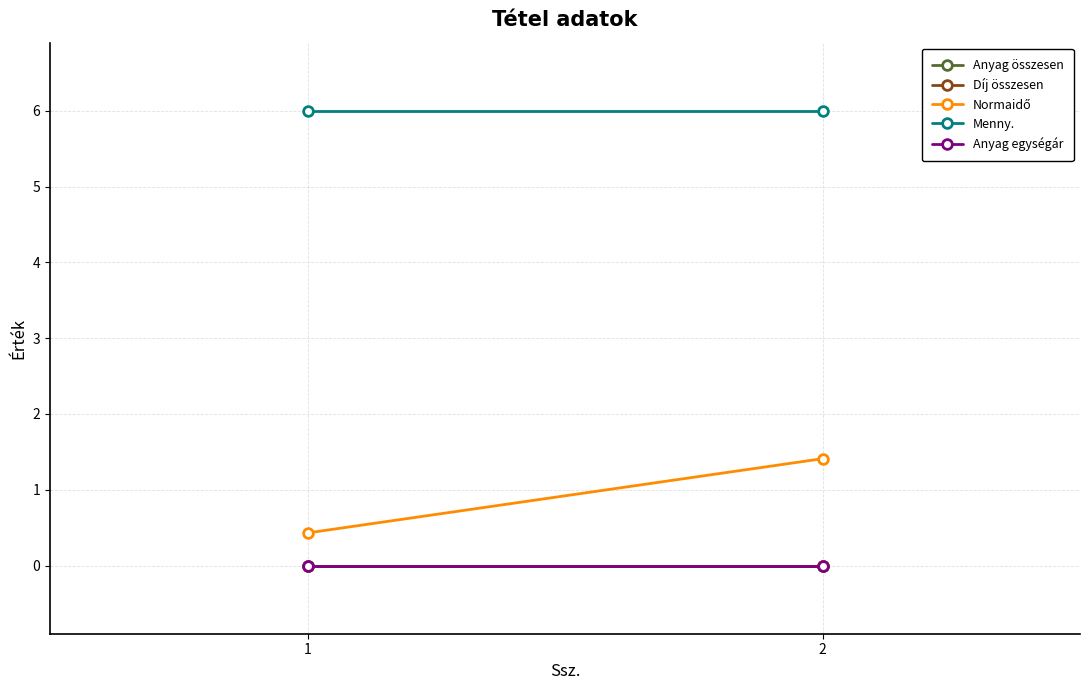

Is this an area chart (filled region under the line)?

No